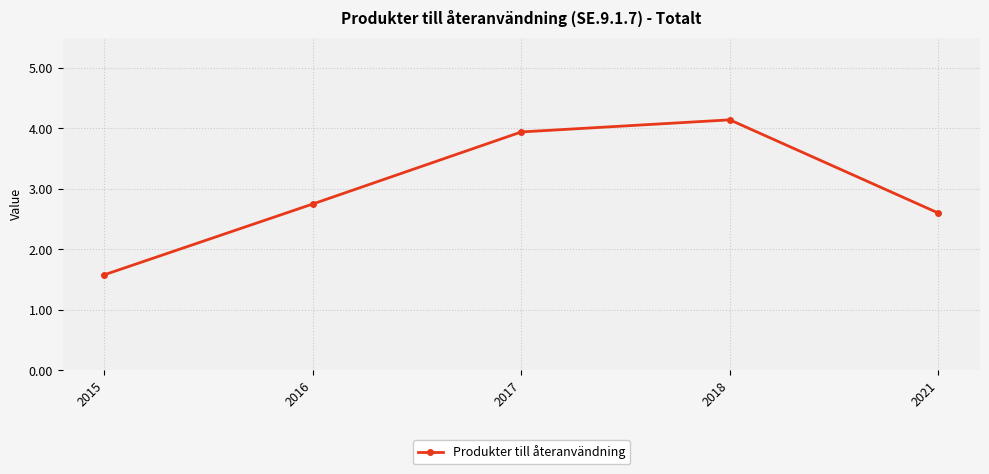

Reading left to right, what are all the values shown in this chart?

1.6	2.8	3.9	4.1	2.6